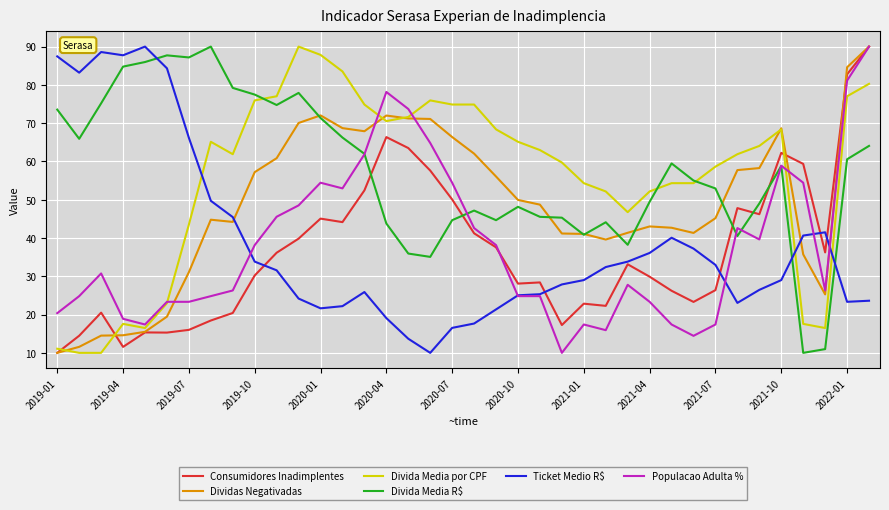

What is the maximum value for Divida Media R$?

90.0